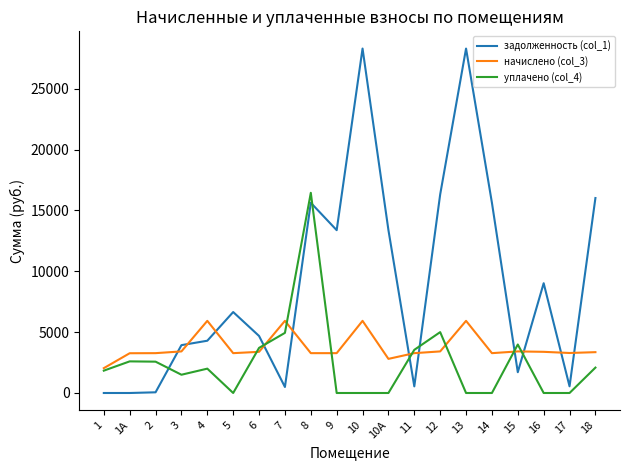

Which series has the largest total across all categories?

задолженность (col_1)